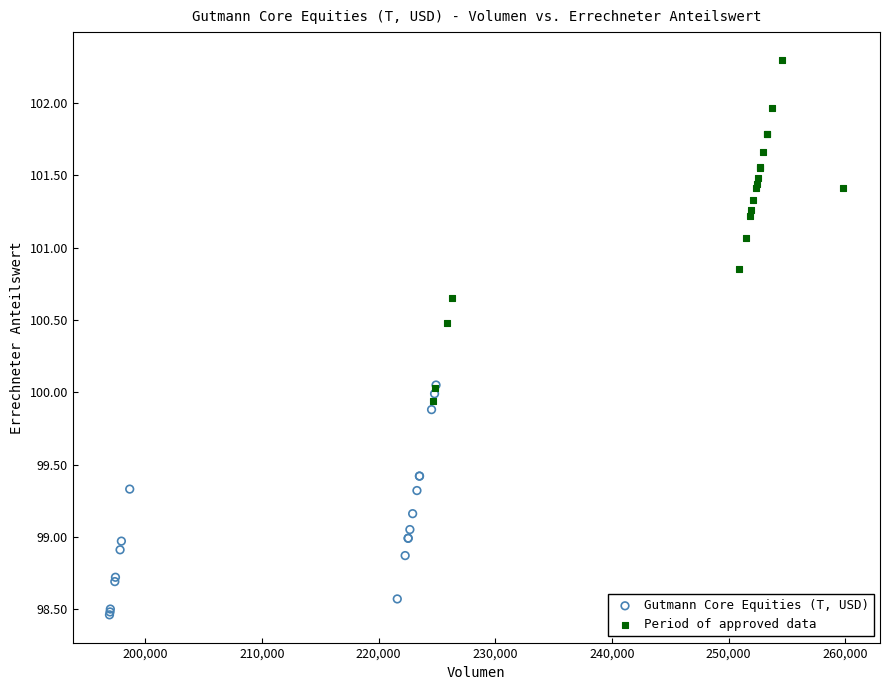

Which series contains the lowest Y value?

Gutmann Core Equities (T, USD)